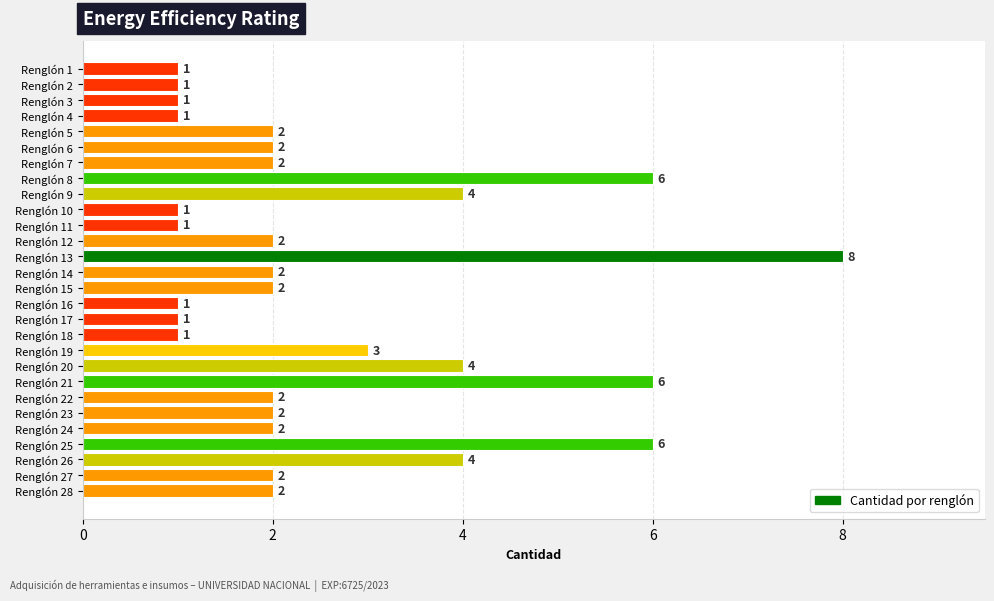

Reading bottom to top, list all the values displayed in this chart.

Renglón 28=2	Renglón 27=2	Renglón 26=4	Renglón 25=6	Renglón 24=2	Renglón 23=2	Renglón 22=2	Renglón 21=6	Renglón 20=4	Renglón 19=3	Renglón 18=1	Renglón 17=1	Renglón 16=1	Renglón 15=2	Renglón 14=2	Renglón 13=8	Renglón 12=2	Renglón 11=1	Renglón 10=1	Renglón 9=4	Renglón 8=6	Renglón 7=2	Renglón 6=2	Renglón 5=2	Renglón 4=1	Renglón 3=1	Renglón 2=1	Renglón 1=1